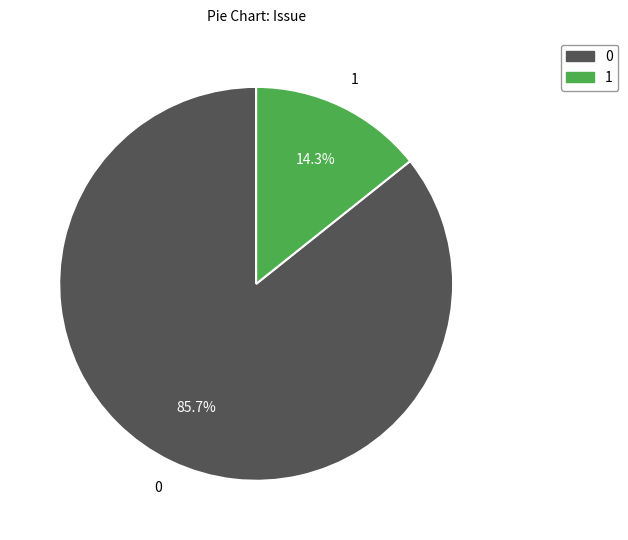

How many slices are in this pie chart?

2